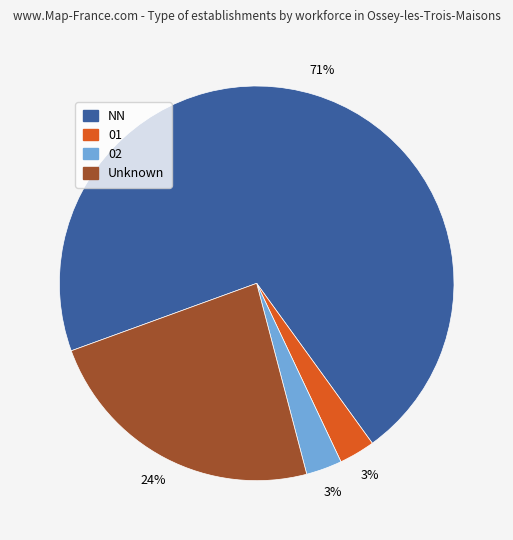

Combined, do 01 and NN account for over 50%?

Yes